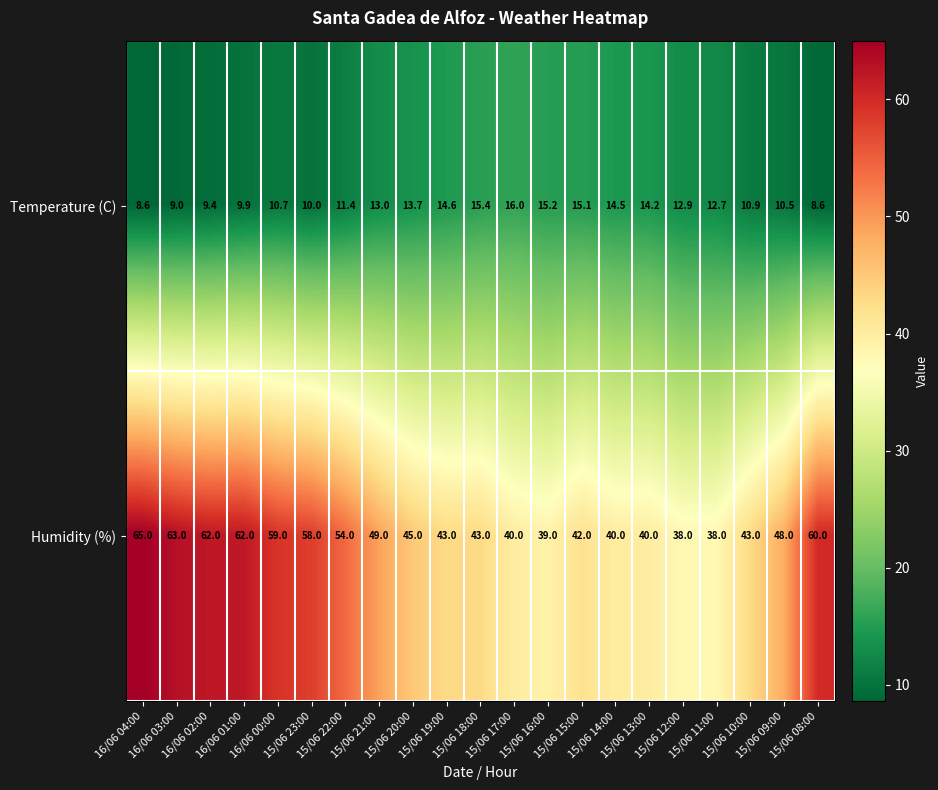

What is the minimum value for Temperature (C)?

8.6